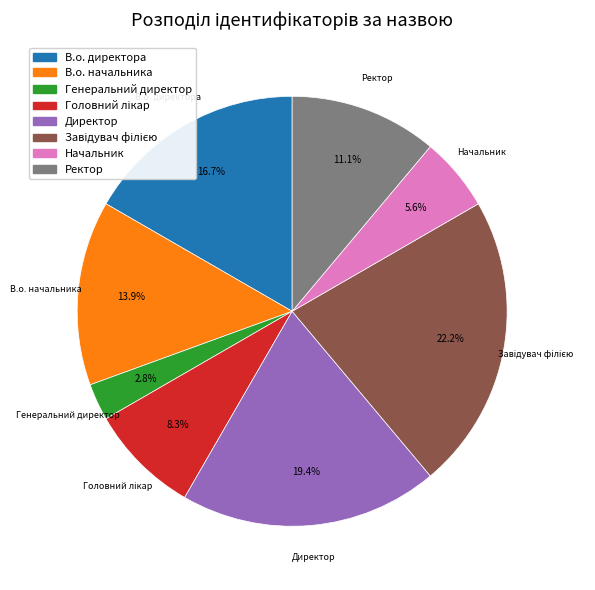

How much of the chart is everything except Генеральний директор?

97.2%